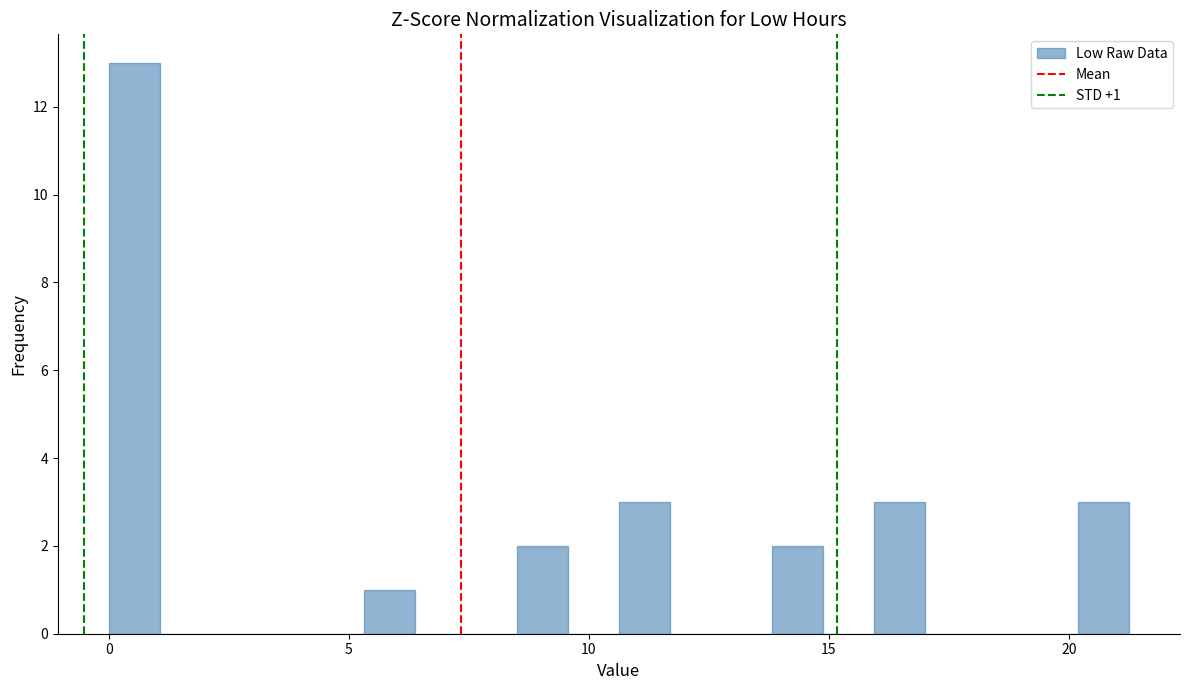

Around what value on the x-axis is the tallest bar? Give the approximate position of its centre, as read against the axis.

0.5